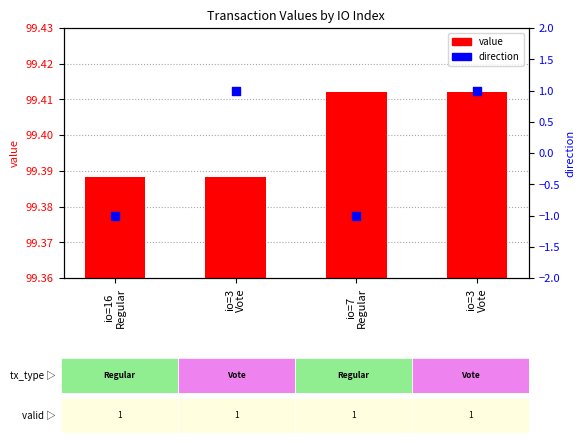

At how many categories does at least one series exceed 62?

4